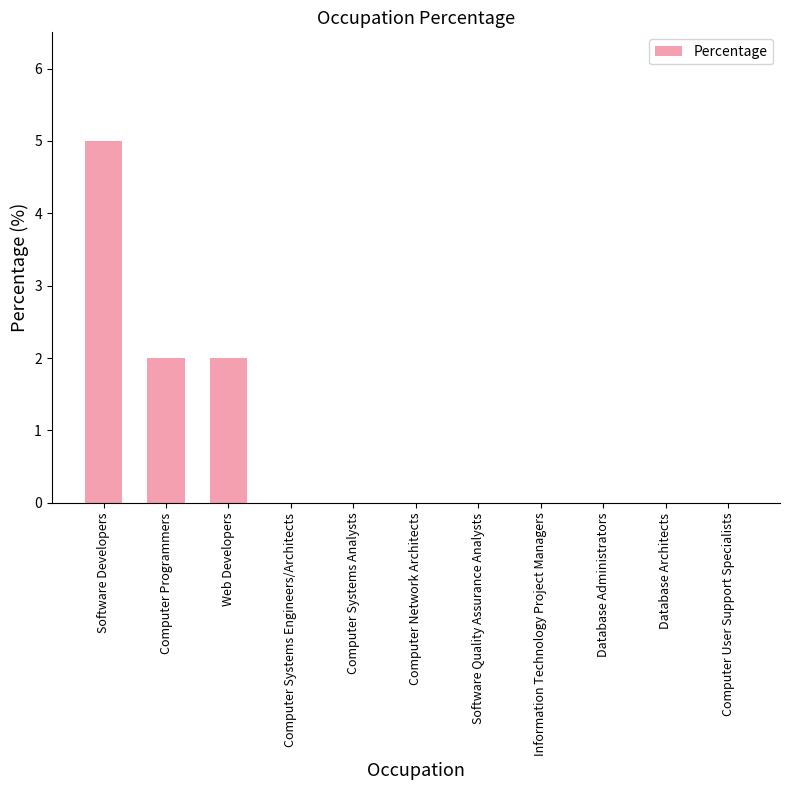

The chart shows a value of 0 at Computer User Support Specialists. True or false?

True